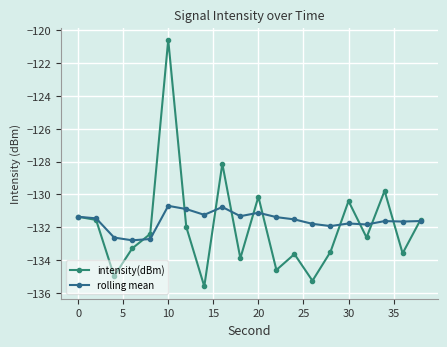

Which series has the widest spread of values?

intensity(dBm)